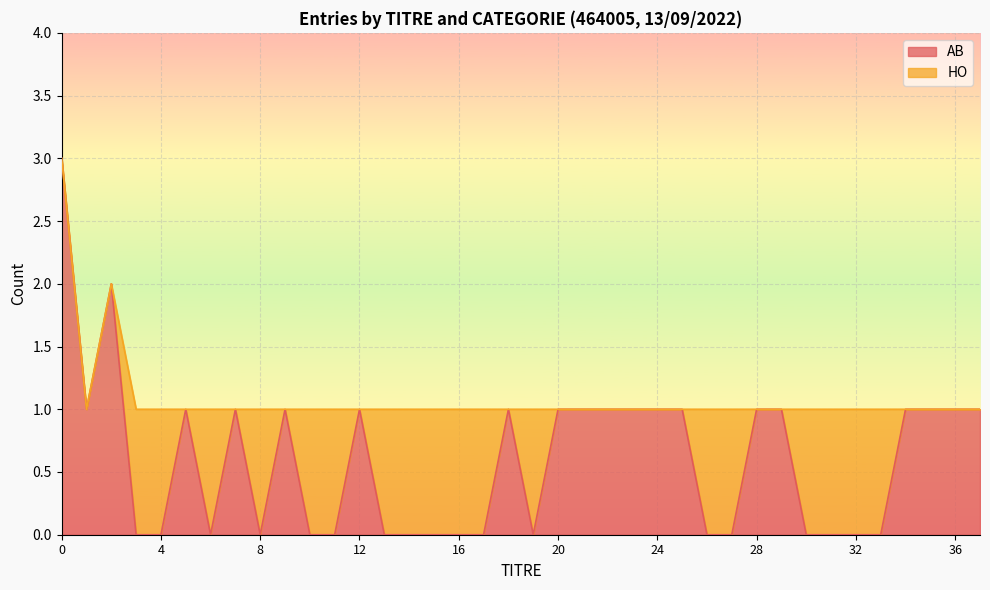

Where is the data nearest to the value 1?

1